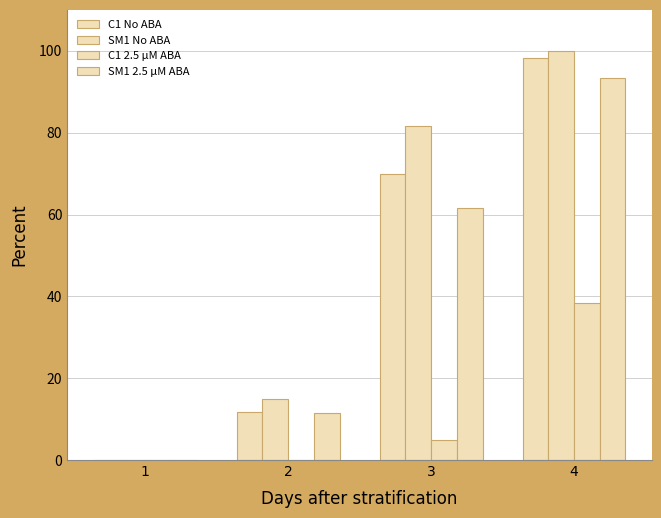

The value of SM1 No ABA at 4 is 100.0. True or false?

True